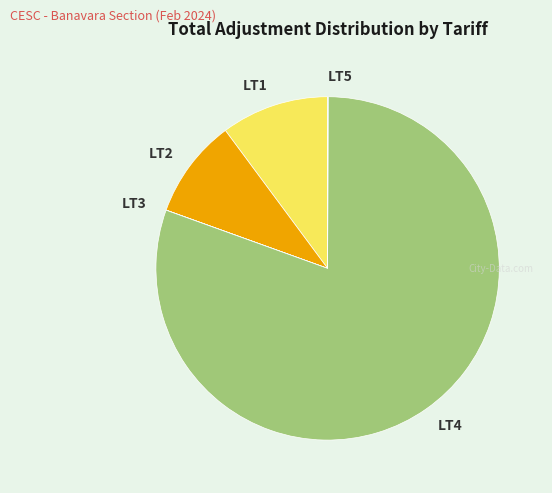

Does LT4 account for over 50% of the chart?

Yes